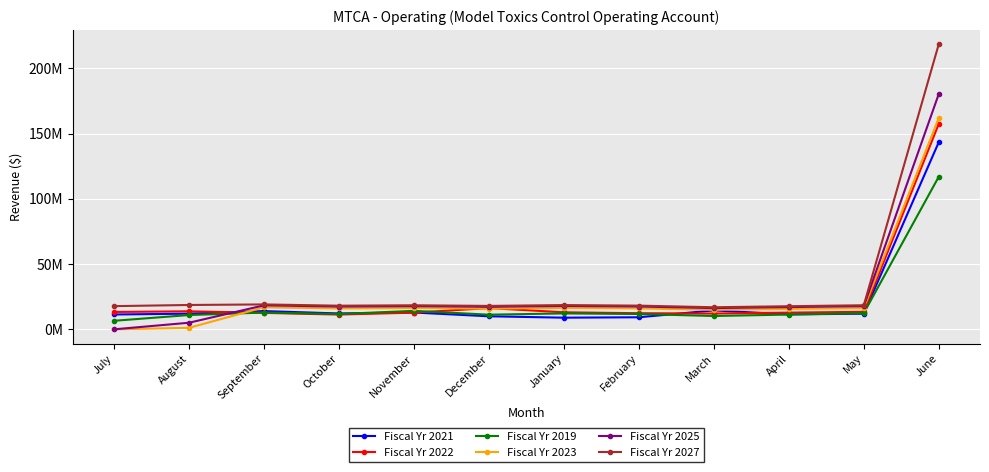

In Fiscal Yr 2027, how many points are higher than both neighbors (excluding endpoints)?

3